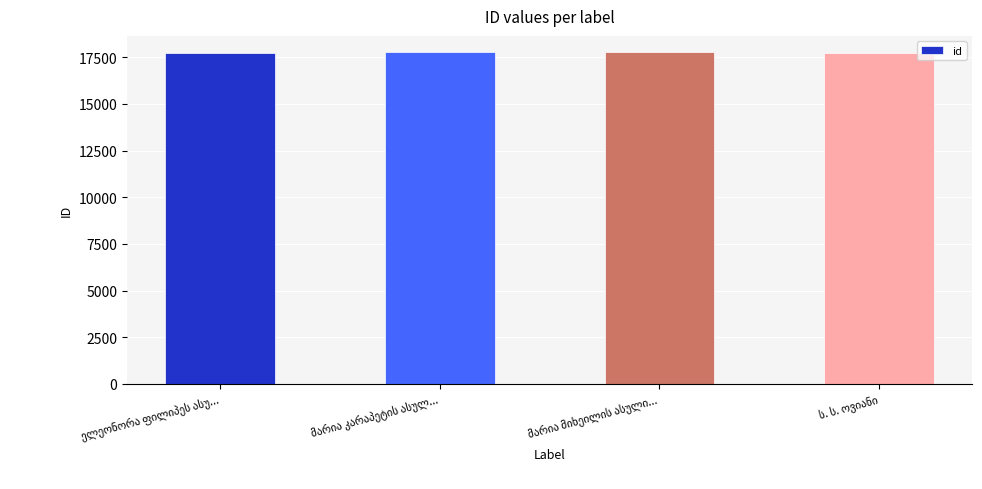

What is the value of the 3rd bar from the left?

17755